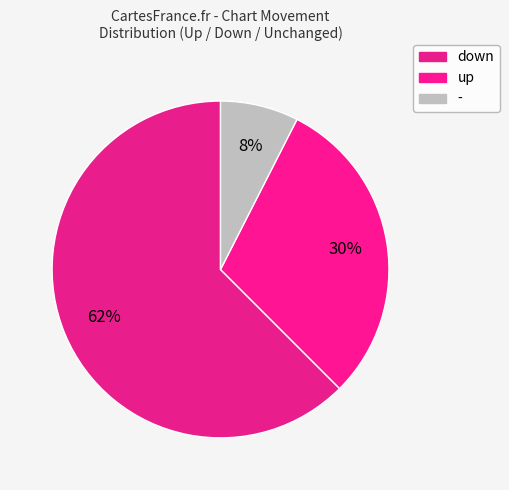

How many segments does this pie chart have?

3